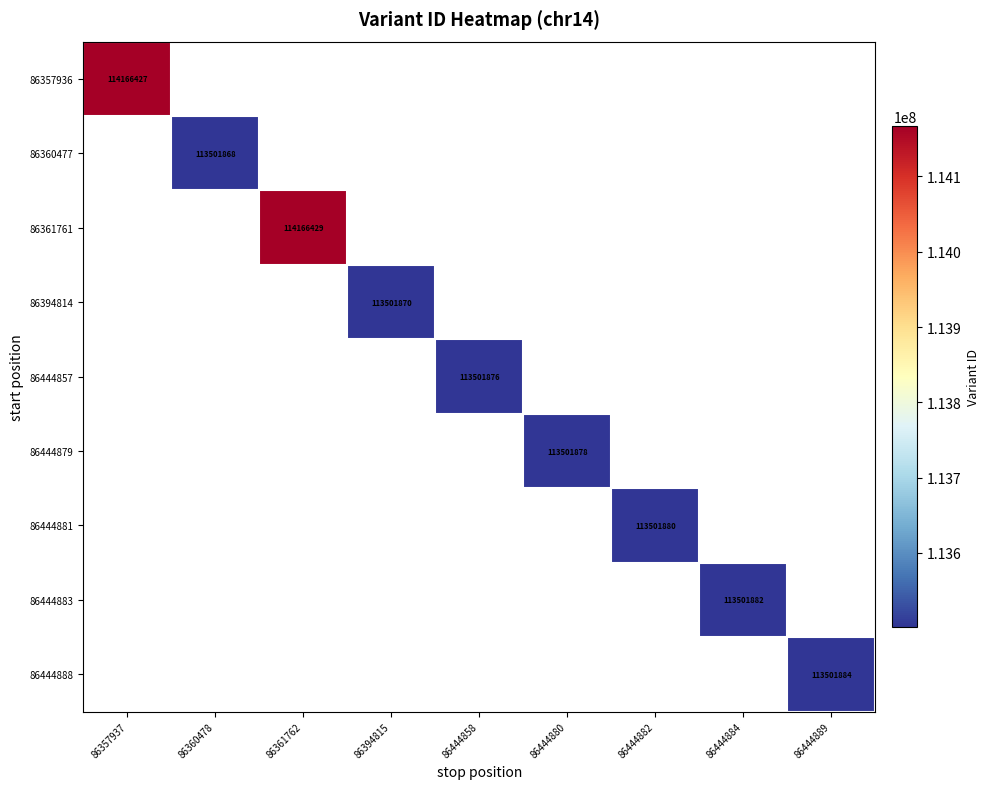

True or false: 86444879 has a value of 113501878 at 86444880.

True